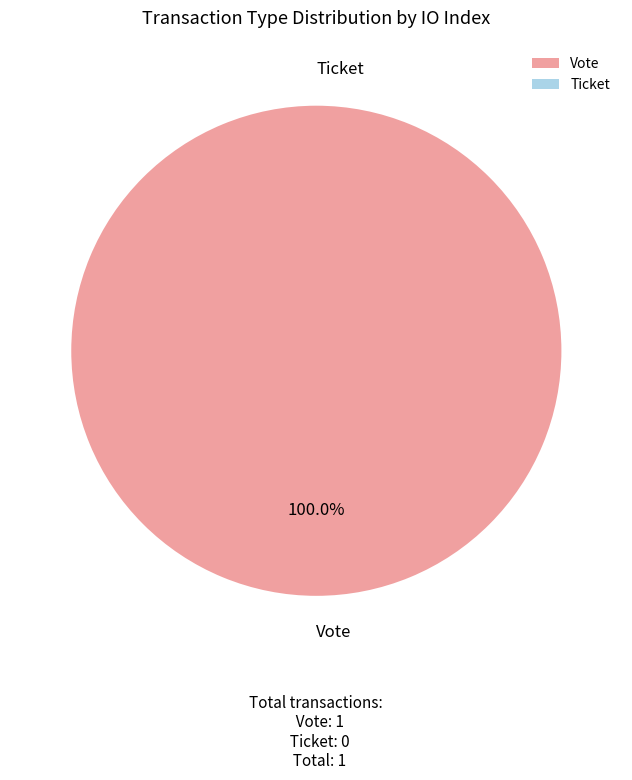

To the nearest percent, what is the combined percentage of Vote and Ticket?

100%